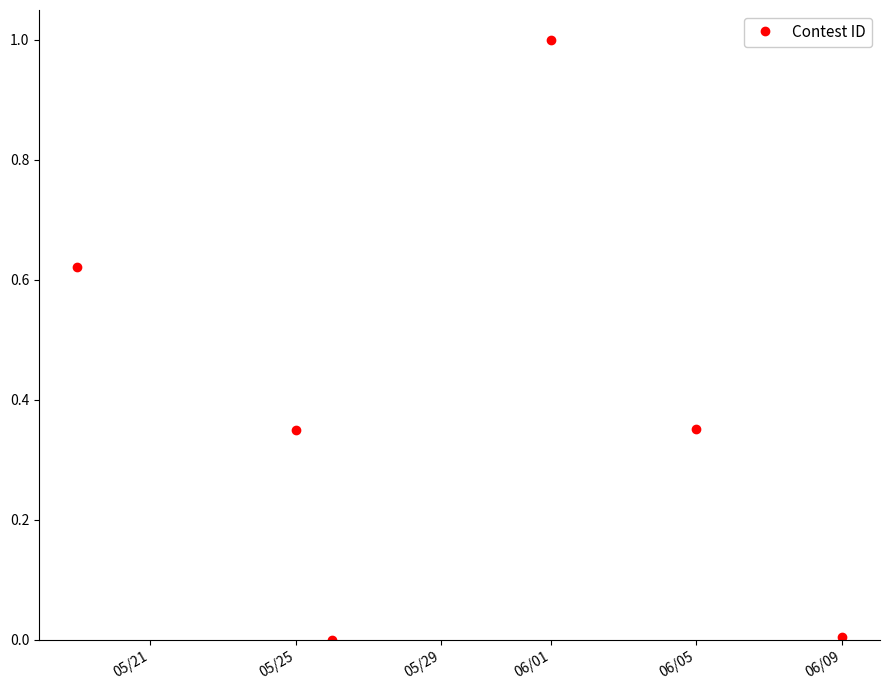

What is the maximum value shown in the chart?

1.0